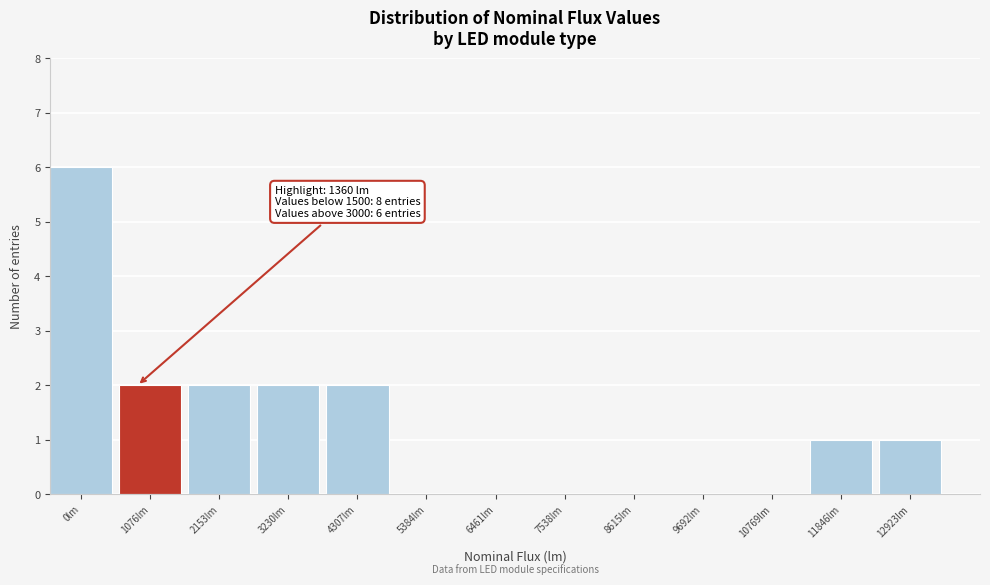

Reading left to right, transcribe all the data shown in this chart.

0lm=6	1076lm=2	2153lm=2	3230lm=2	4307lm=2	5384lm=0	6461lm=0	7538lm=0	8615lm=0	9692lm=0	10769lm=0	11846lm=1	12923lm=1